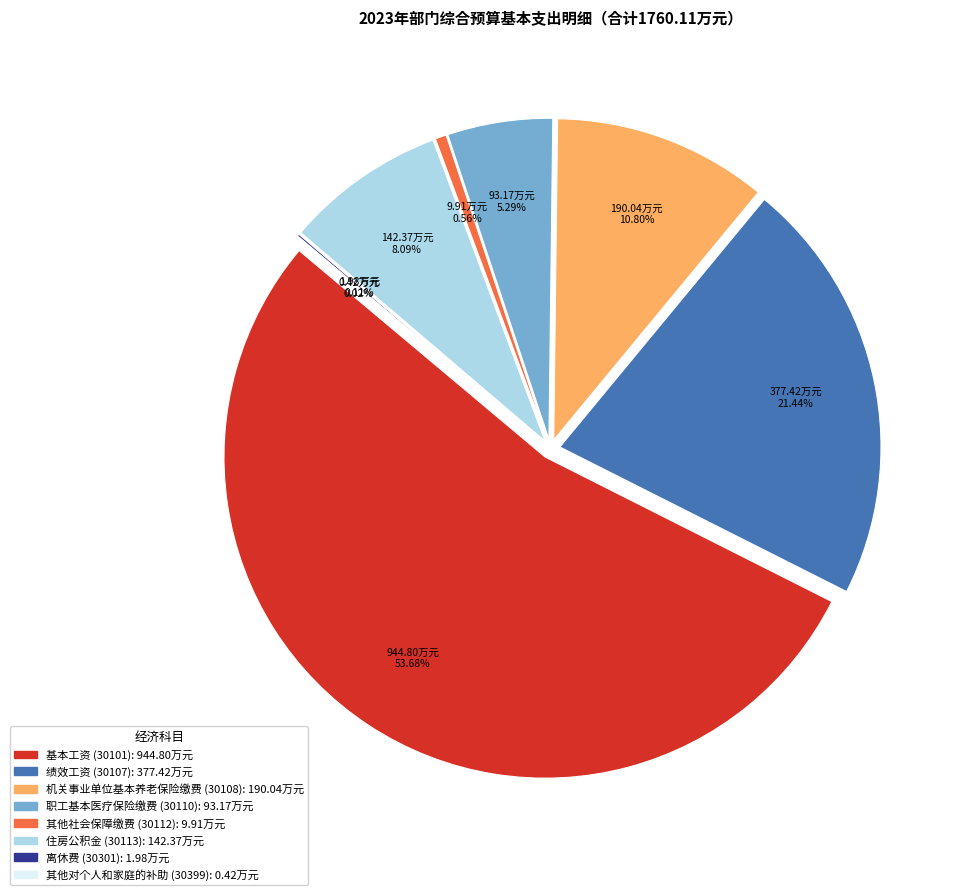

To the nearest percent, what portion does 机关事业单位基本养老保险缴费 (30108) represent?

11%